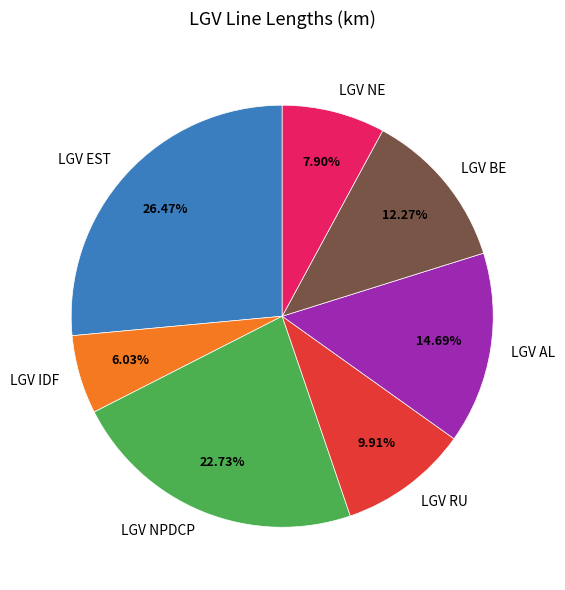

What is the ratio of the value at LGV BE to the value at LGV NE?

1.6